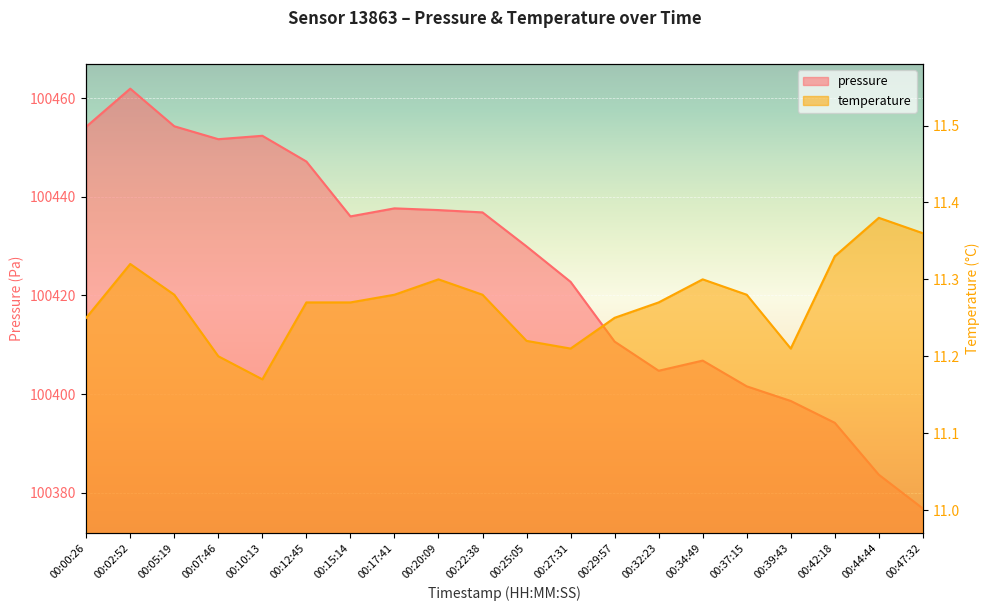

Reading right to left, transcribe all the data shown in this chart.

pressure: 00:47:32=100376.8	00:44:44=100383.6	00:42:18=100394.2	00:39:43=100398.6	00:37:15=100401.6	00:34:49=100406.8	00:32:23=100404.7	00:29:57=100410.6	00:27:31=100422.8	00:25:05=100429.9	00:22:38=100436.8	00:20:09=100437.3	00:17:41=100437.7	00:15:14=100436.0	00:12:45=100447.2	00:10:13=100452.4	00:07:46=100451.7	00:05:19=100454.3	00:02:52=100461.9	00:00:26=100454.2
temperature: 00:47:32=11.4	00:44:44=11.4	00:42:18=11.3	00:39:43=11.2	00:37:15=11.3	00:34:49=11.3	00:32:23=11.3	00:29:57=11.2	00:27:31=11.2	00:25:05=11.2	00:22:38=11.3	00:20:09=11.3	00:17:41=11.3	00:15:14=11.3	00:12:45=11.3	00:10:13=11.2	00:07:46=11.2	00:05:19=11.3	00:02:52=11.3	00:00:26=11.2